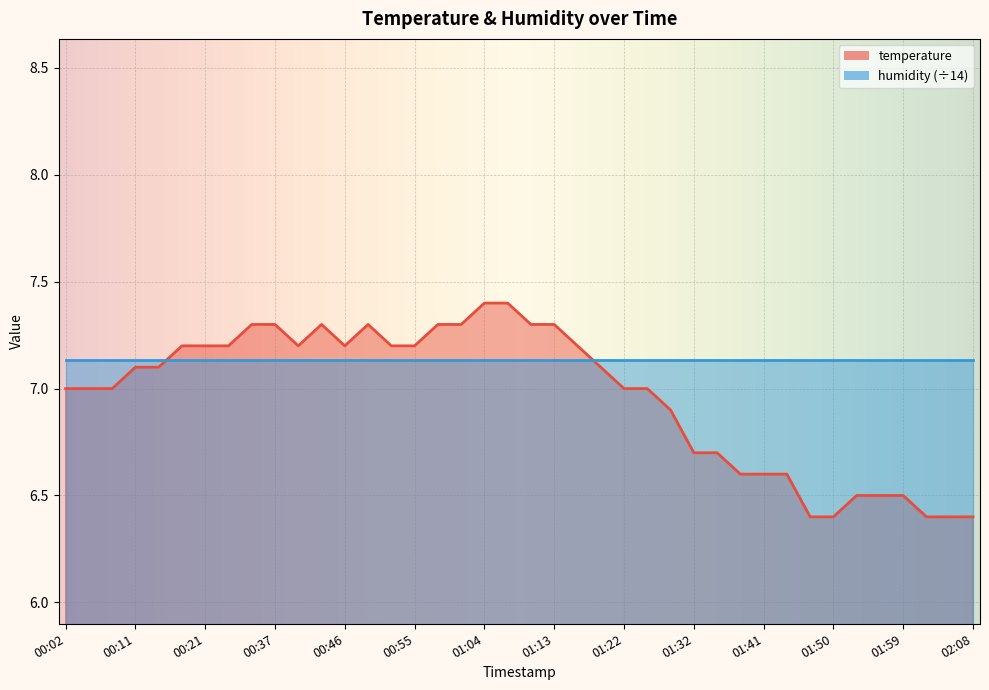

How many points are higher than both their immediate neighbors (excluding endpoints)?

2